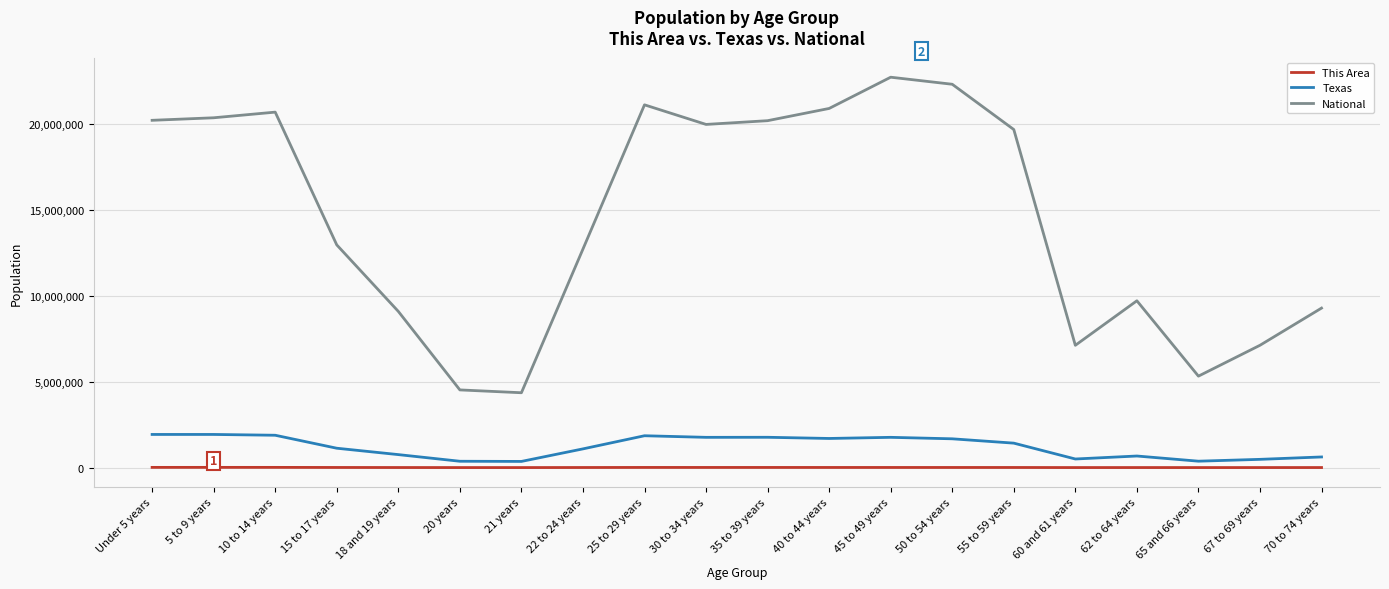

True or false: National and This Area intersect in this chart.

False